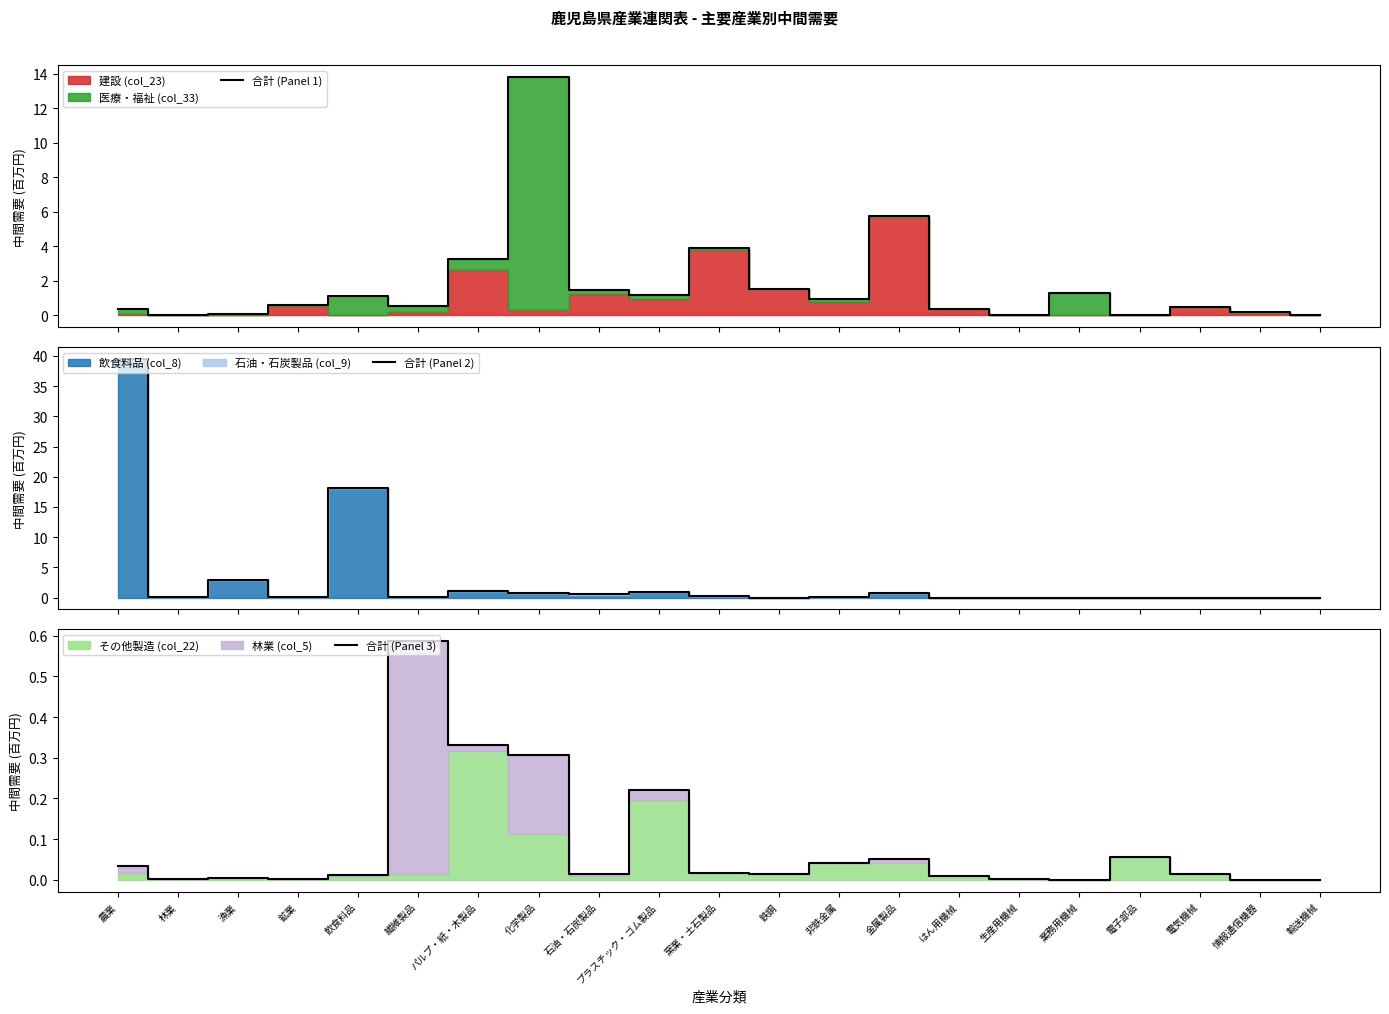

How many data points in 合計 (Panel 2) are above 0?

16